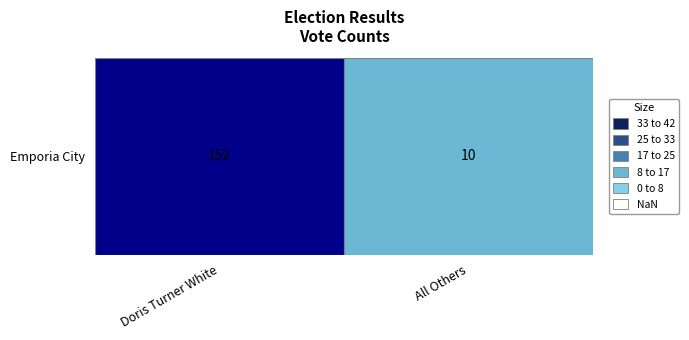

Reading right to left, transcribe all the data shown in this chart.

10	152